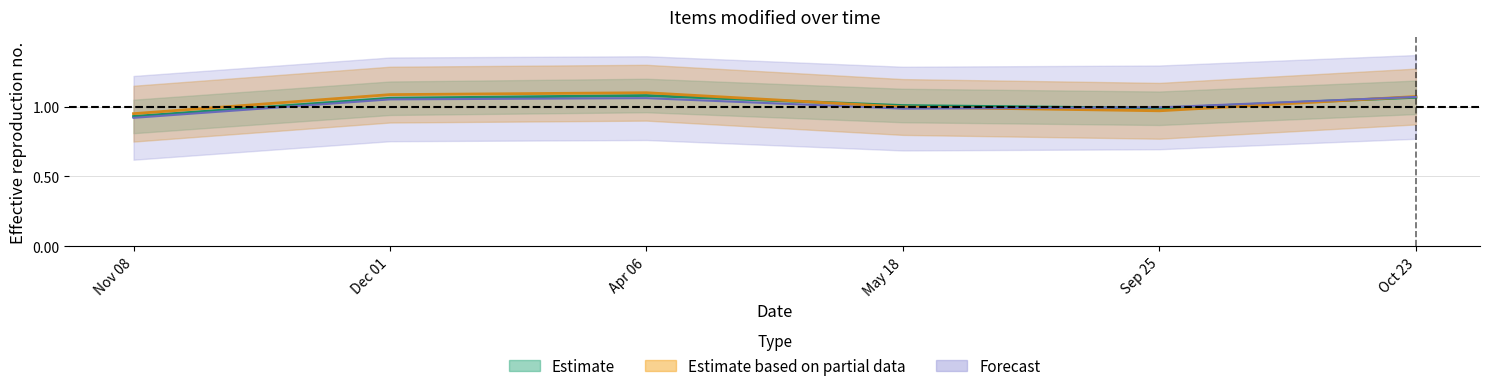

True or false: Estimate has more than 1 interior local peaks.

False